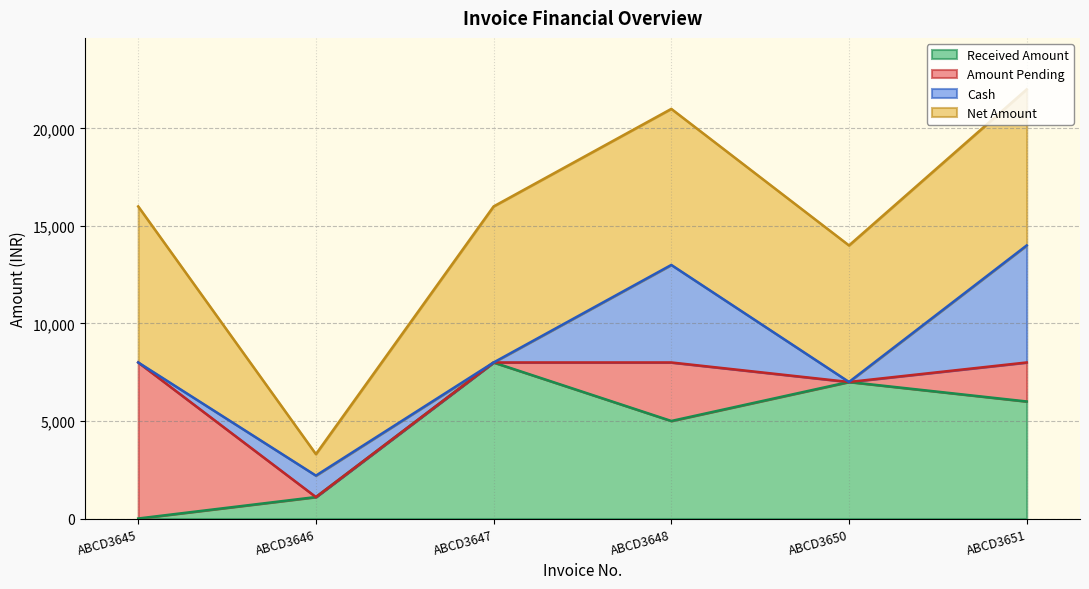

Does the chart have visible grid lines?

Yes